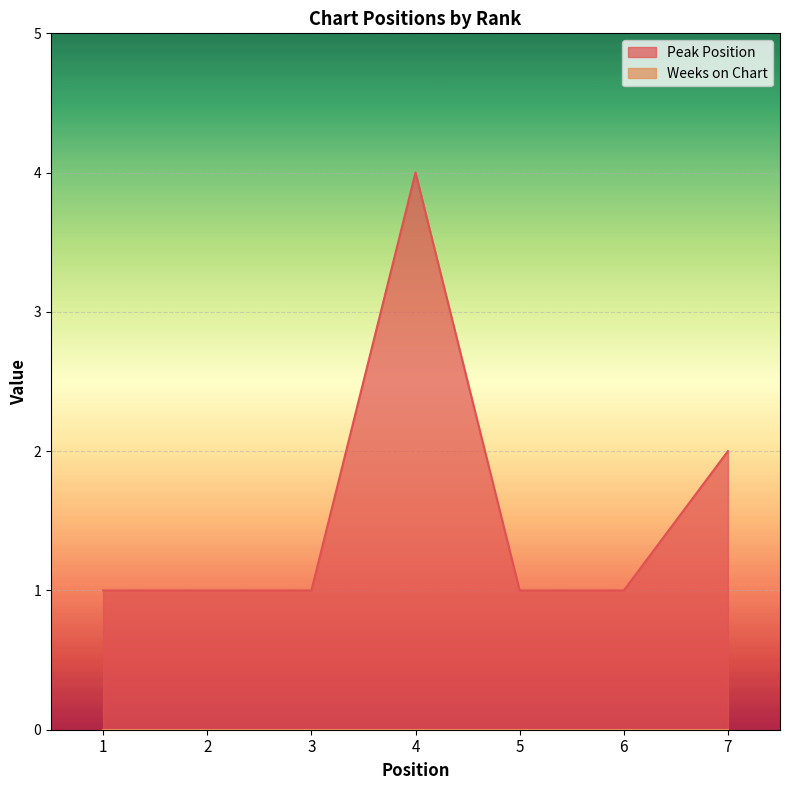

What is the ratio of the value at 4 to the value at 5?

4.0